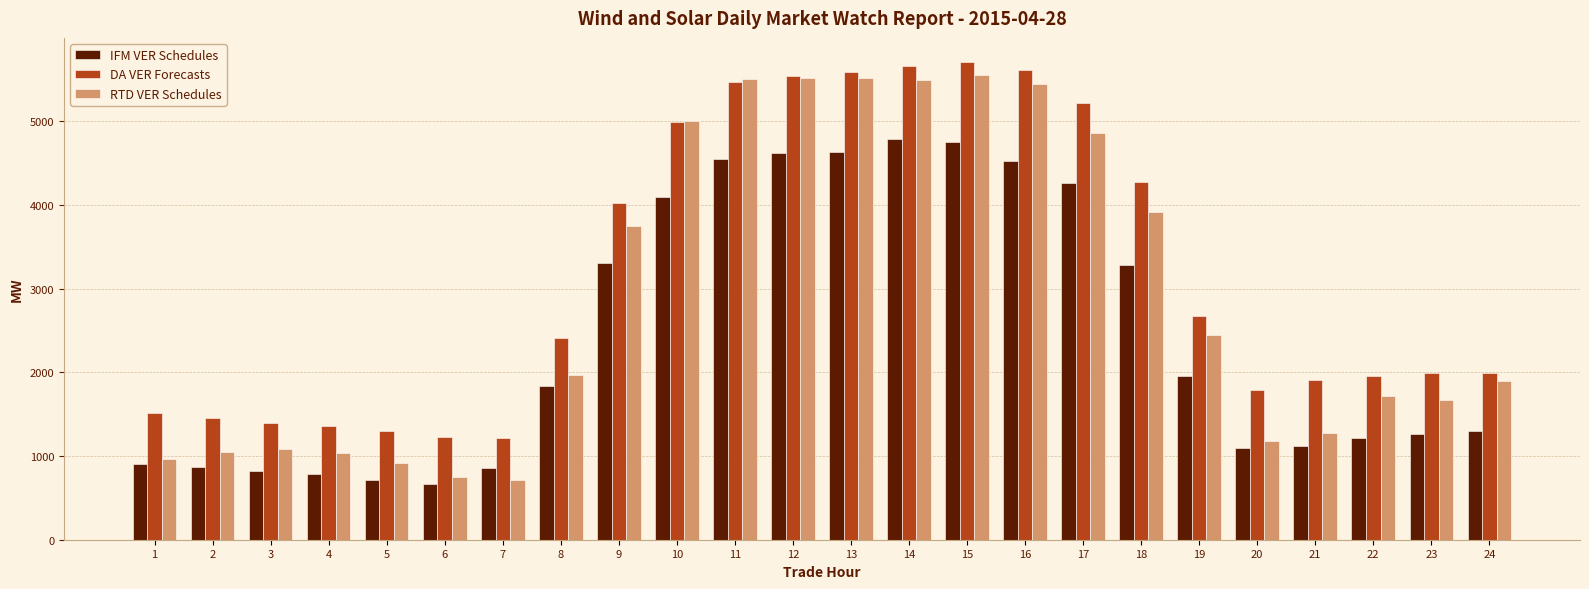

How many distinct data groups are displayed?

3